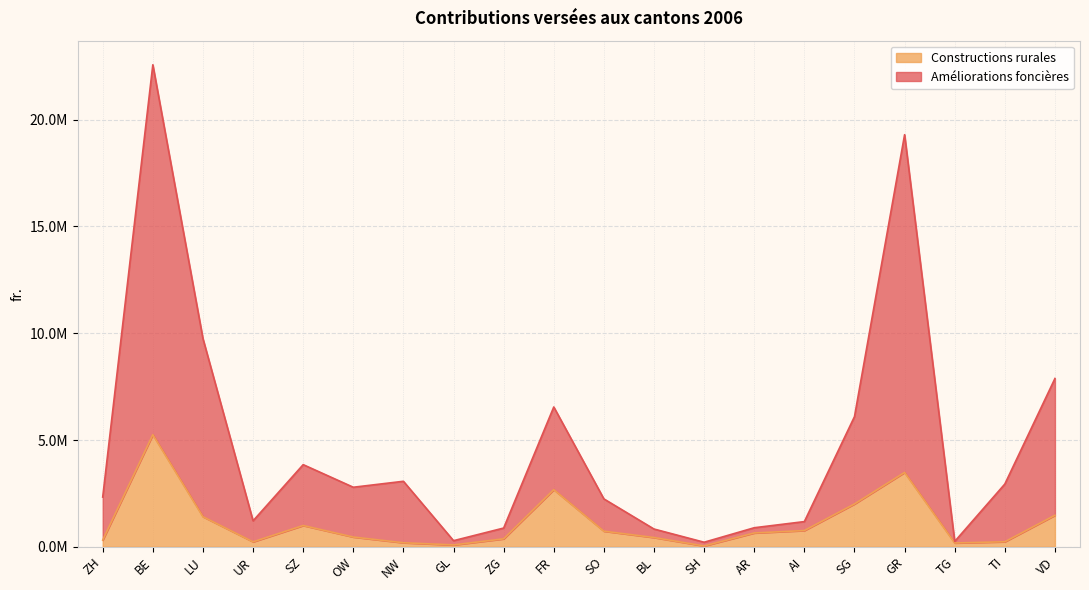

Where does the Améliorations foncières series first go above 2787710?

BE